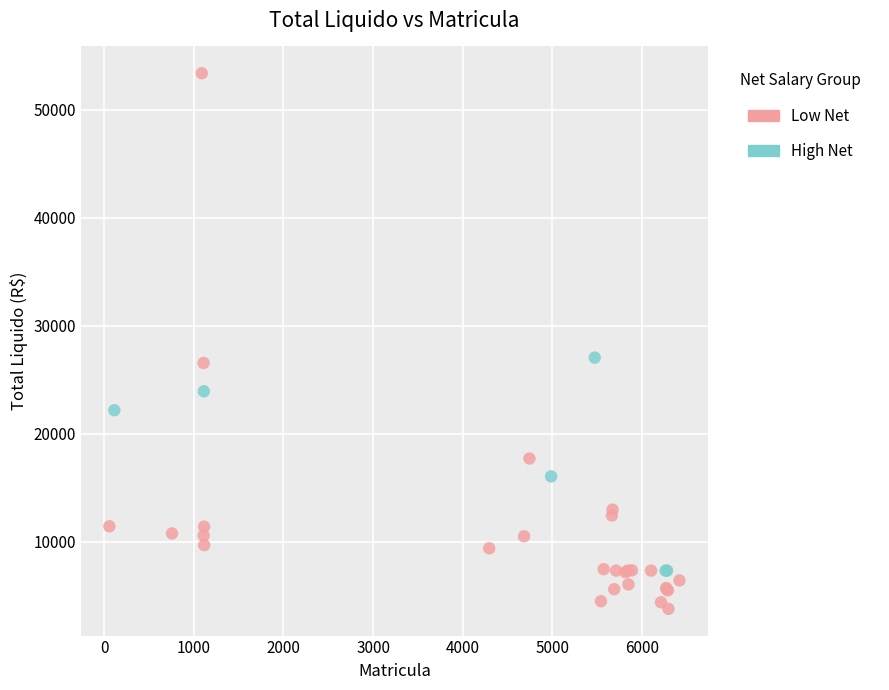

Which series reaches the minimum Y coordinate?

Low Net